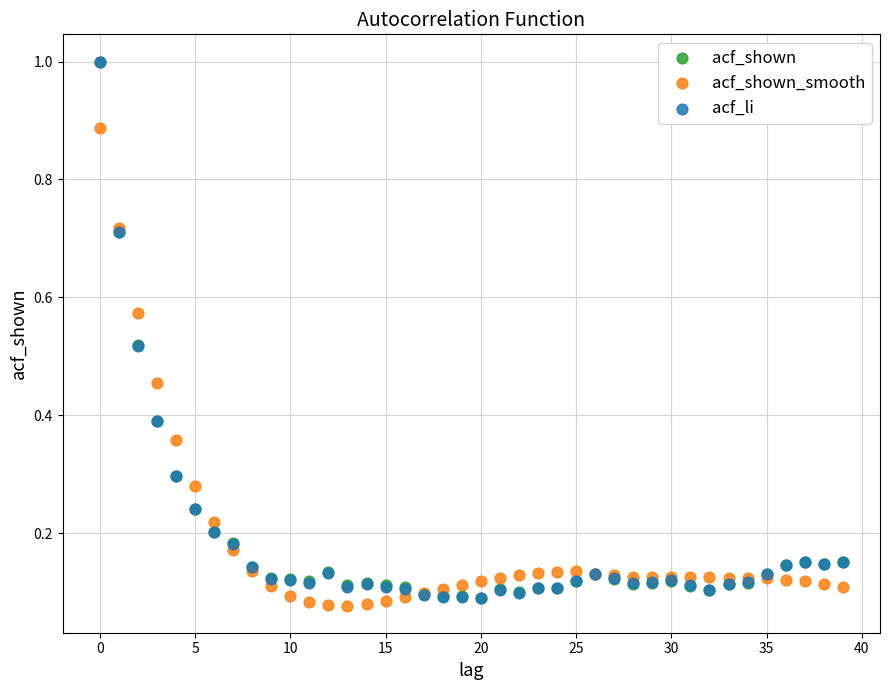

What are all the series names shown in the legend?

acf_shown, acf_shown_smooth, acf_li